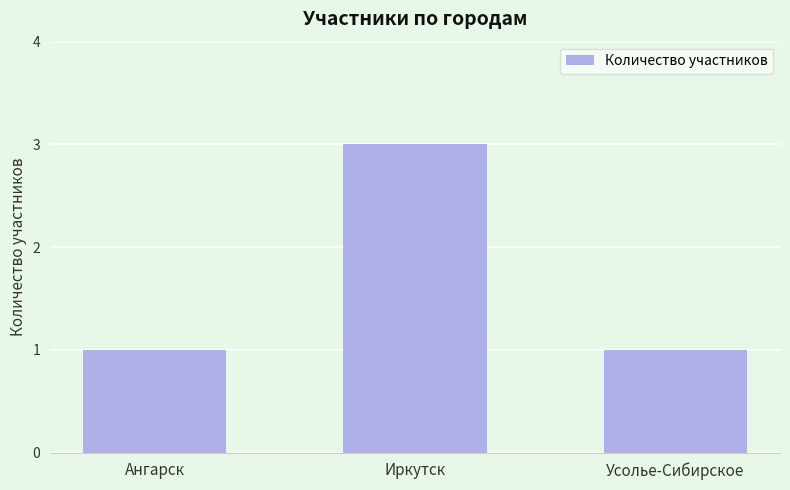

Which label corresponds to the largest value in the chart?

Иркутск